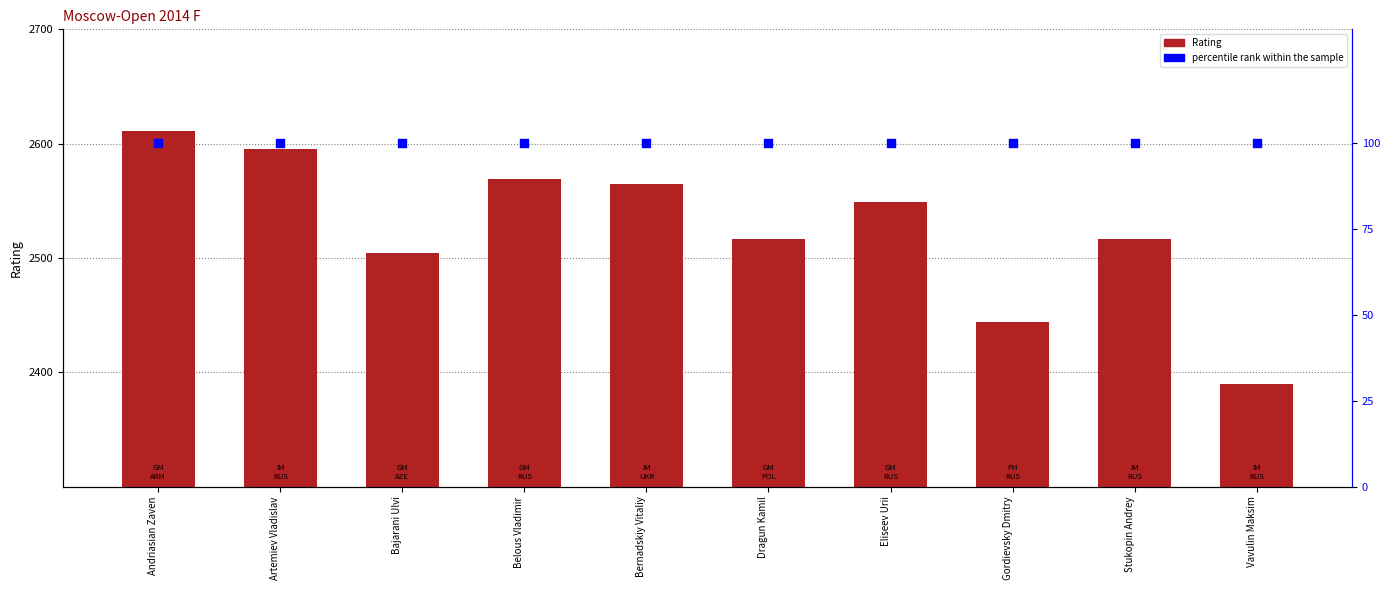

What is the total value across all series at Andriasian Zaven?

2711